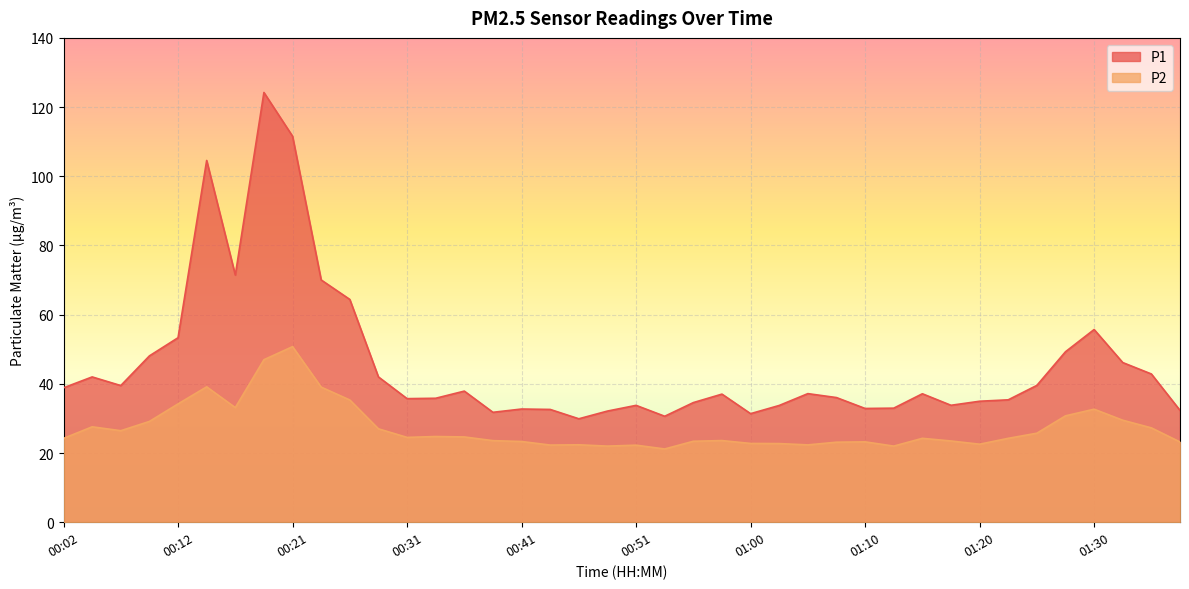

List the series in order of their peak value, lowest first.

P2, P1